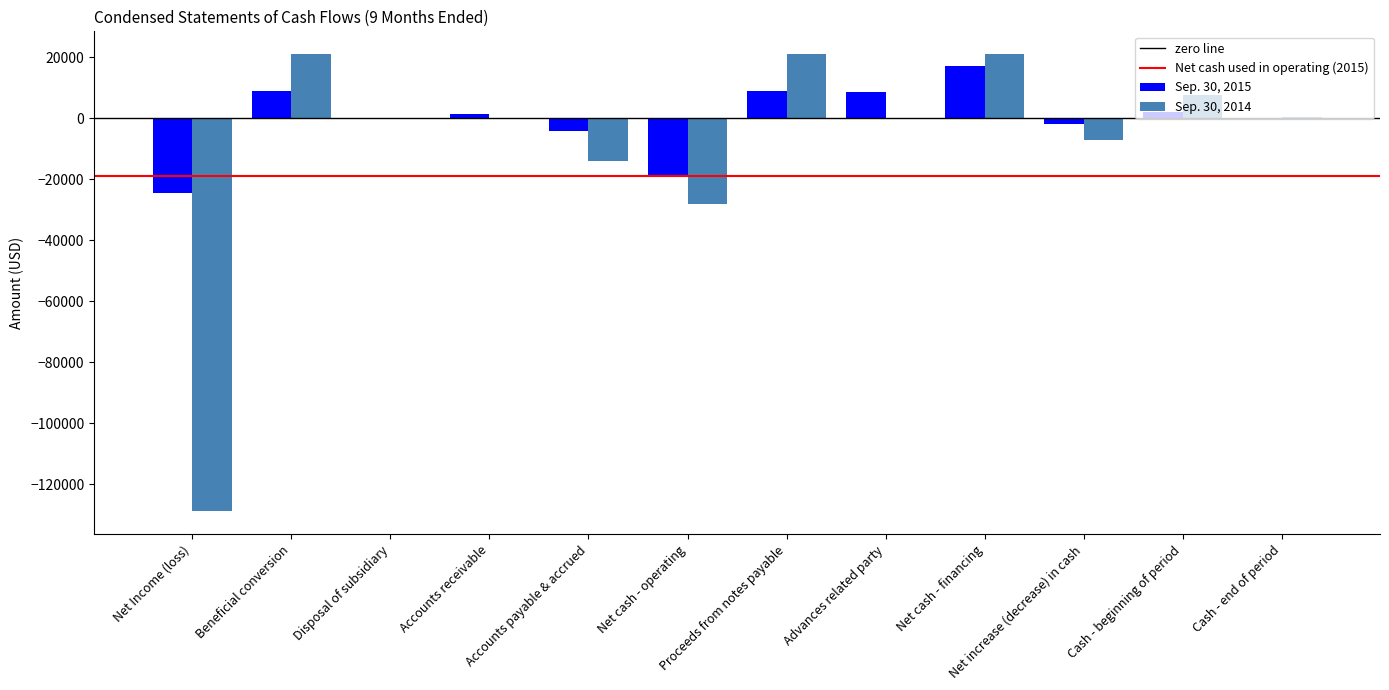

What is the sum of all Sep. 30, 2015 values?

-3482